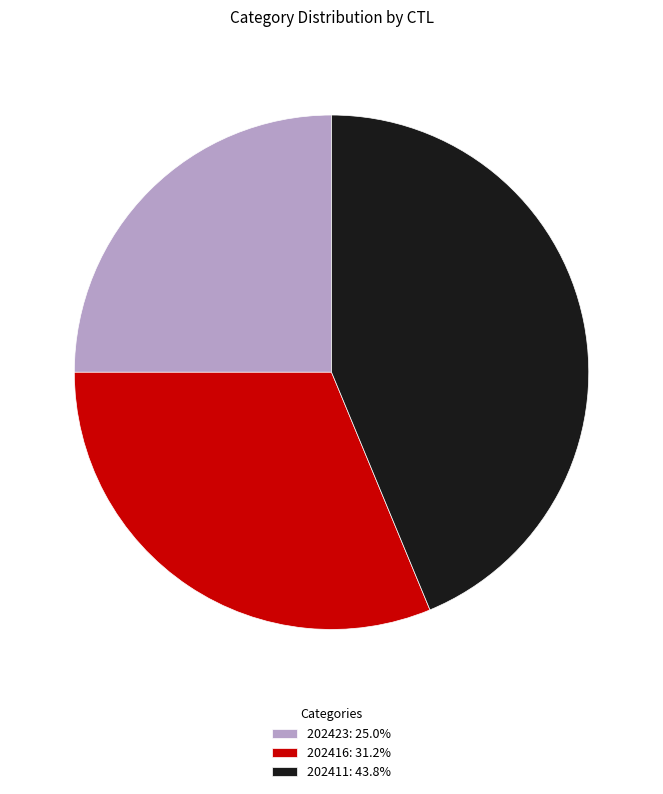

What is the ratio of the value at 202423 to the value at 202411?

0.6